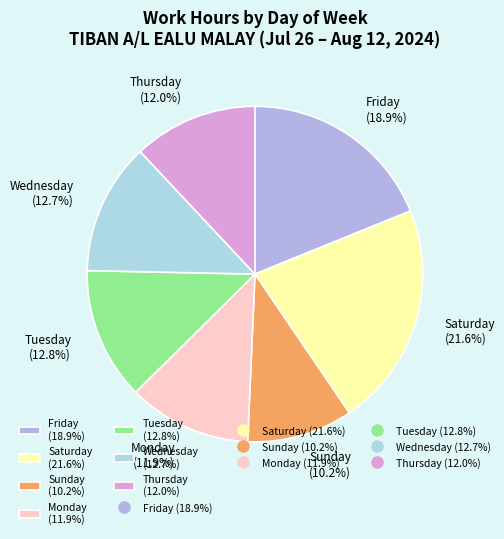

What percentage is NOT represented by Monday (11.9%)?

88.1%